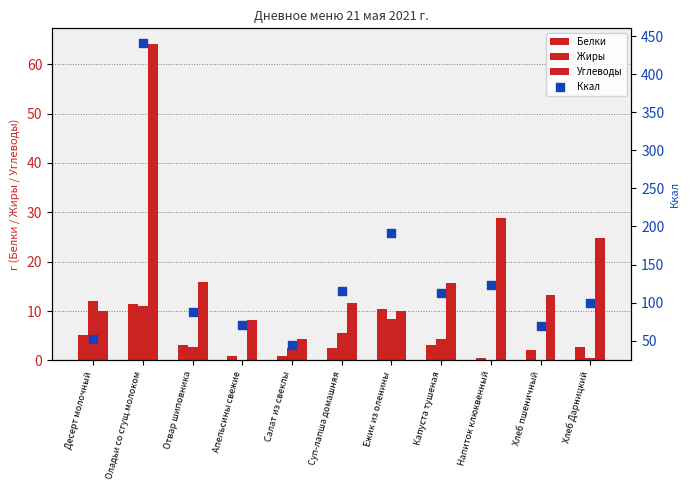

Which series has the largest total across all categories?

Ккал